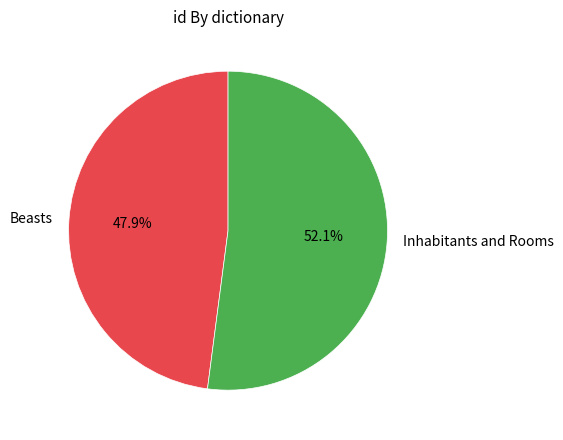

To the nearest percent, what portion does Inhabitants and Rooms represent?

52%